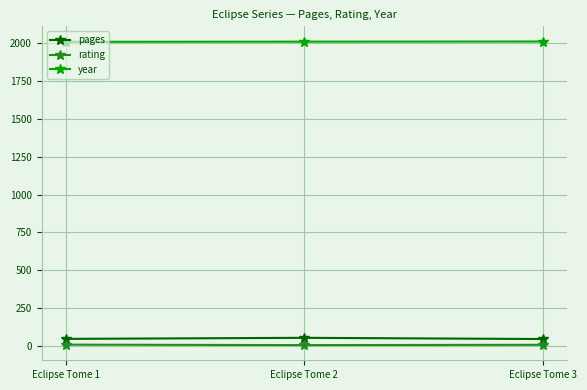

What is the difference between the maximum and second lowest values in the rating series?

1